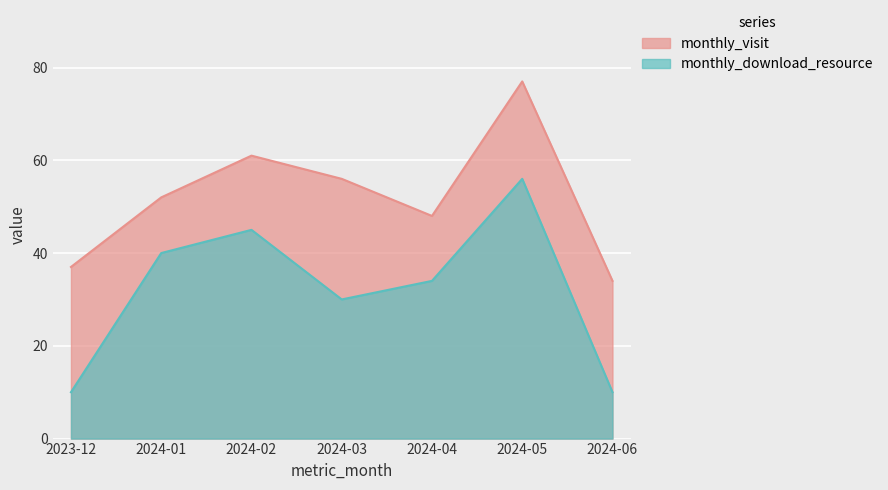

The value of monthly_visit at 2024-04 is 48. True or false?

True